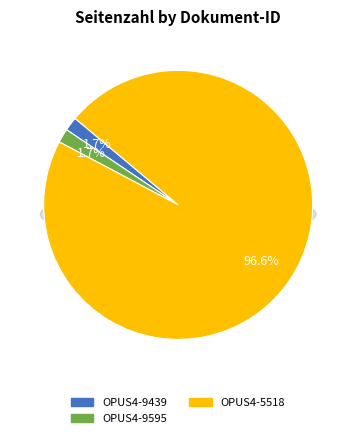

Which category accounts for the majority?

OPUS4-5518